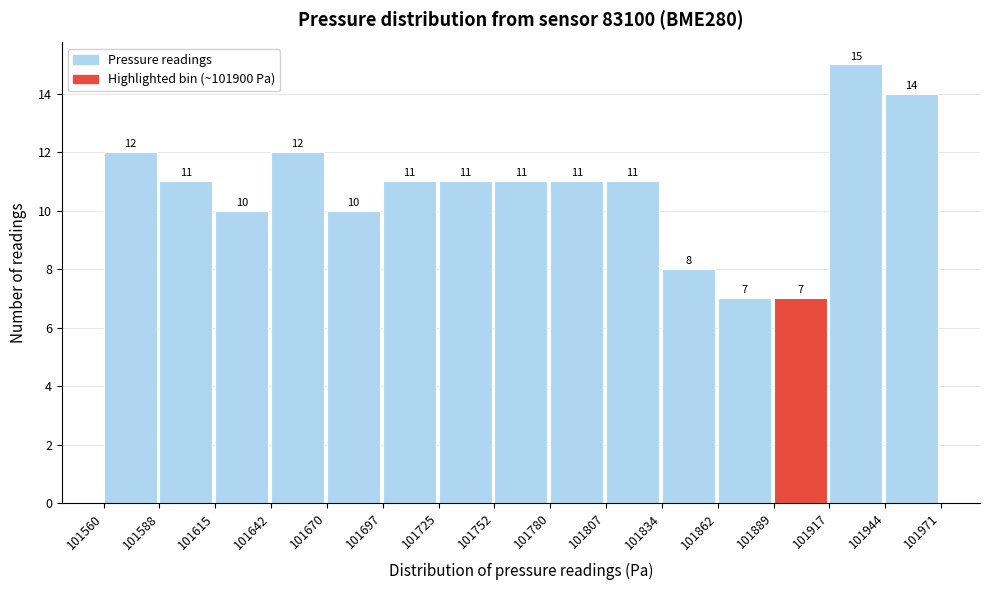

Which range on the x-axis has the tallest bar?

101917 to 101944